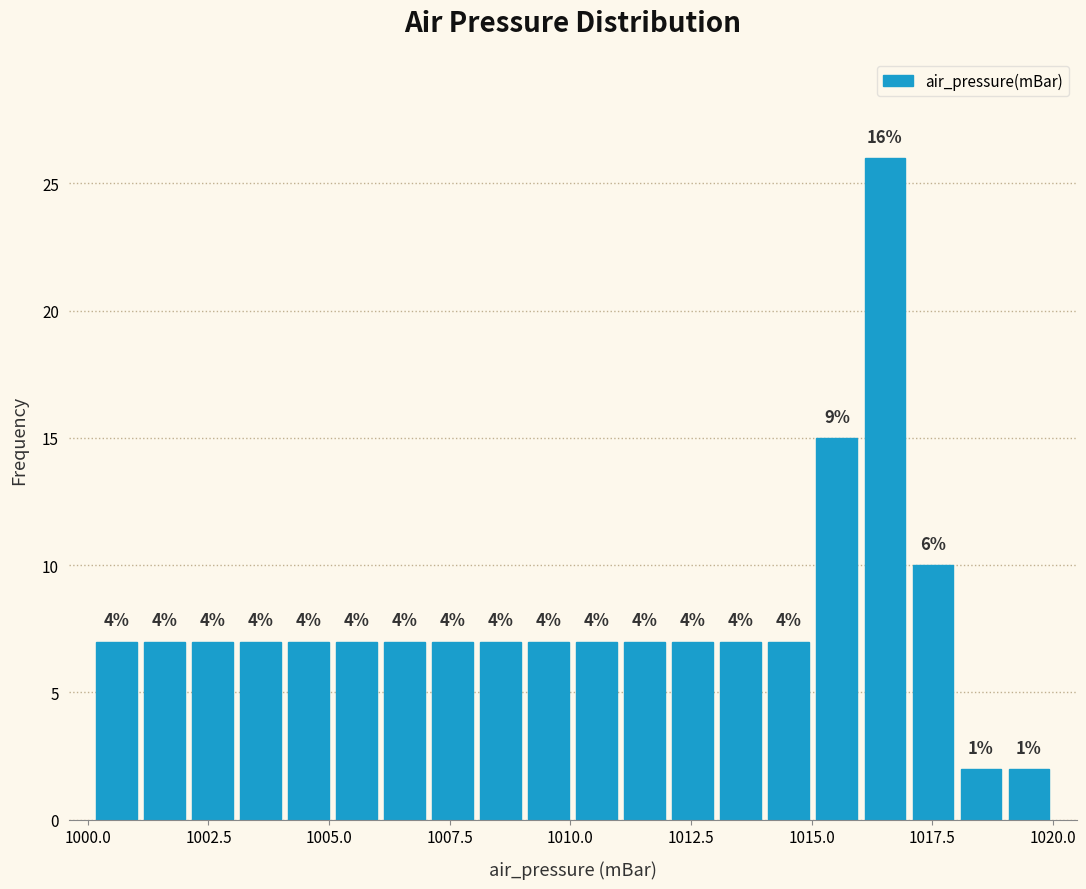

Read against the x-axis, roughly where is the centre of the tallest bar?

1016.5